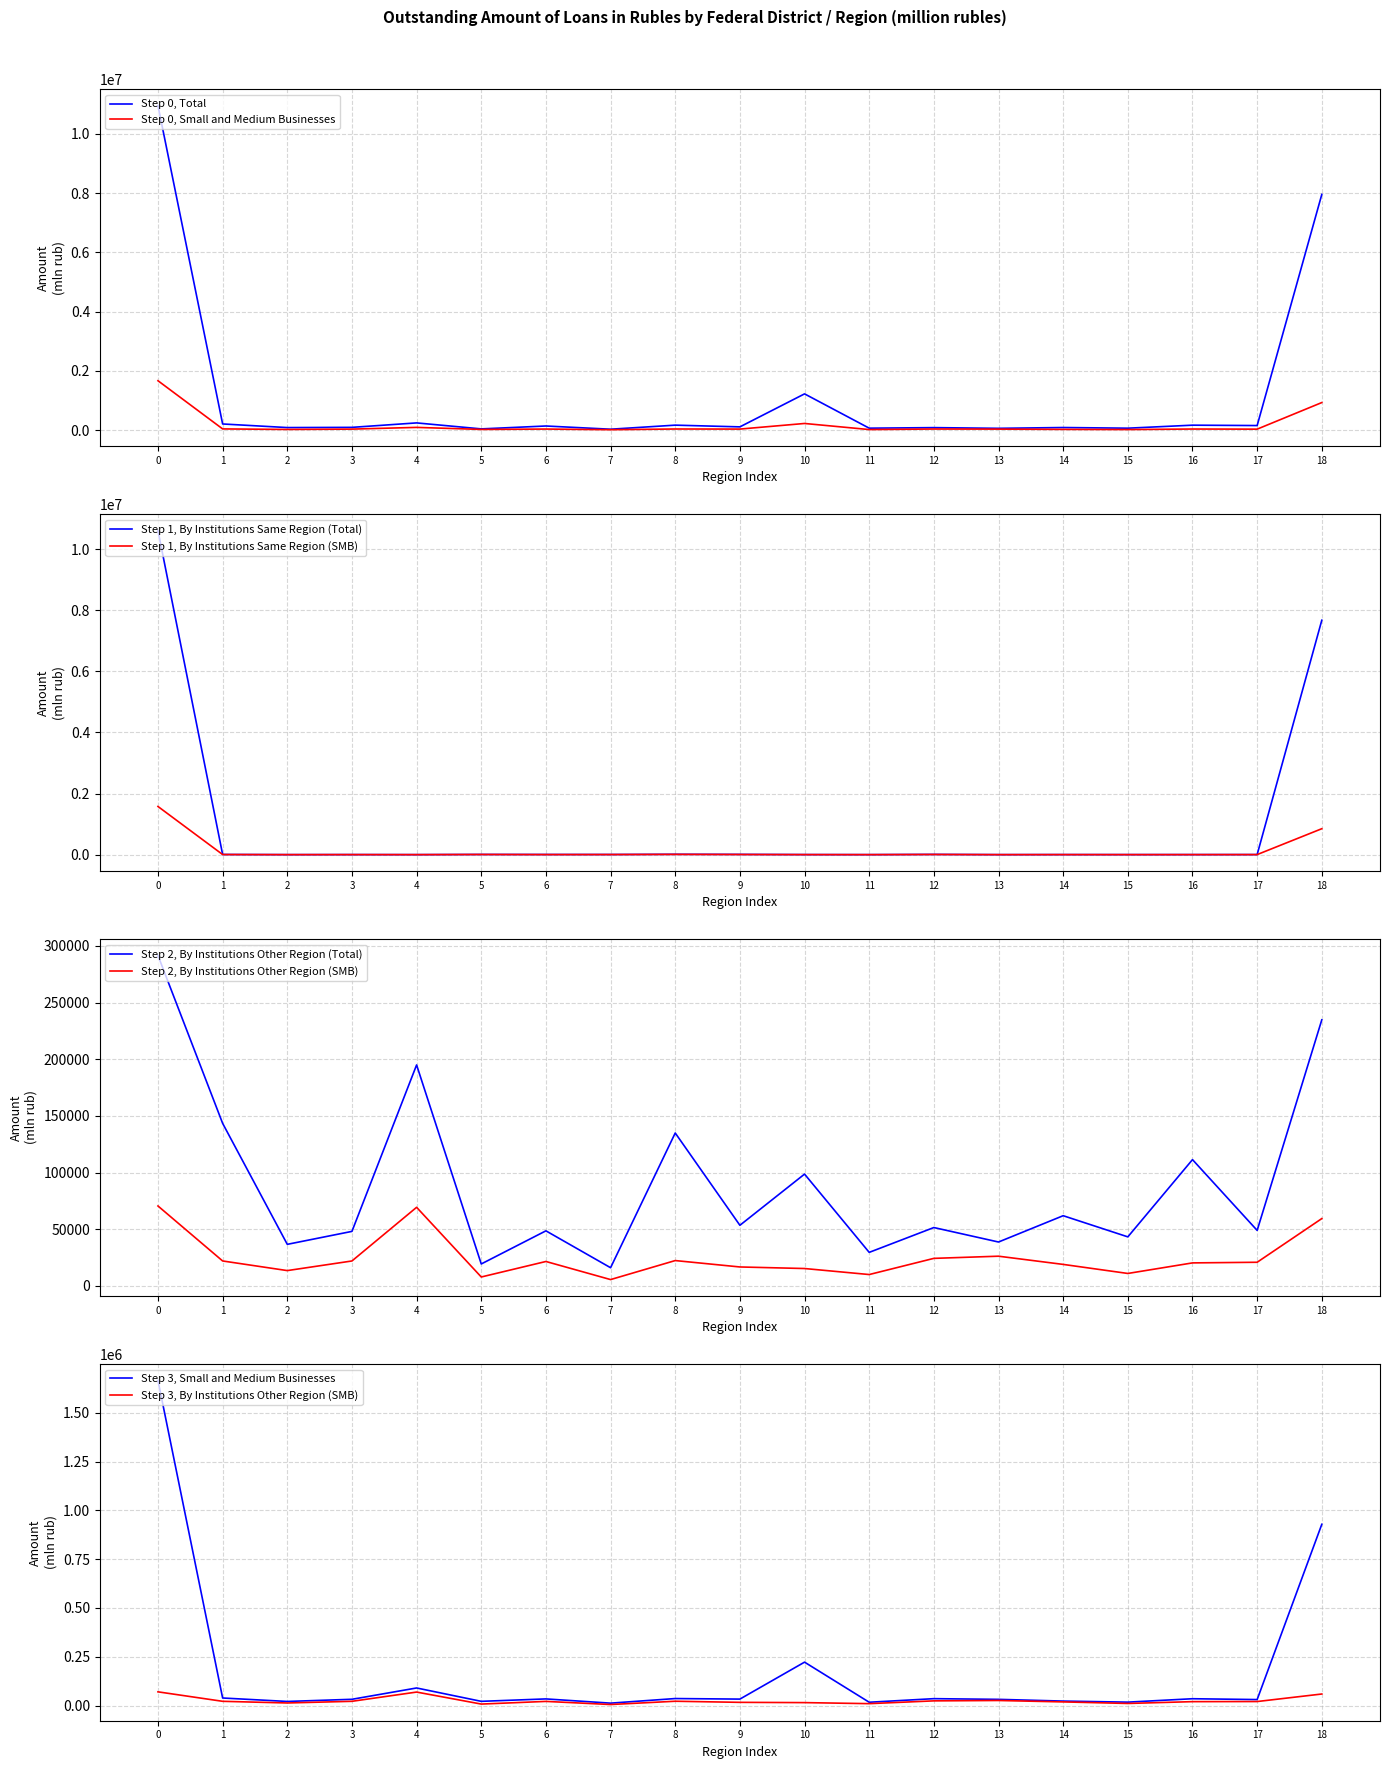

What are all the series names shown in the legend?

Total, Small and Medium Businesses, By Institutions Same Region (Total), By Institutions Same Region (SMB), By Institutions Other Region (Total), By Institutions Other Region (SMB)